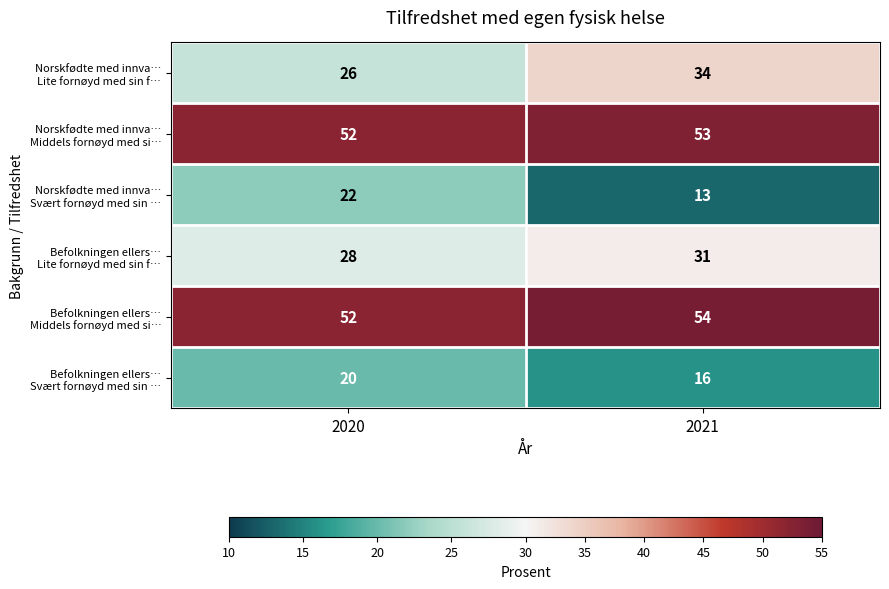

Which category has the highest value across all series?

2021